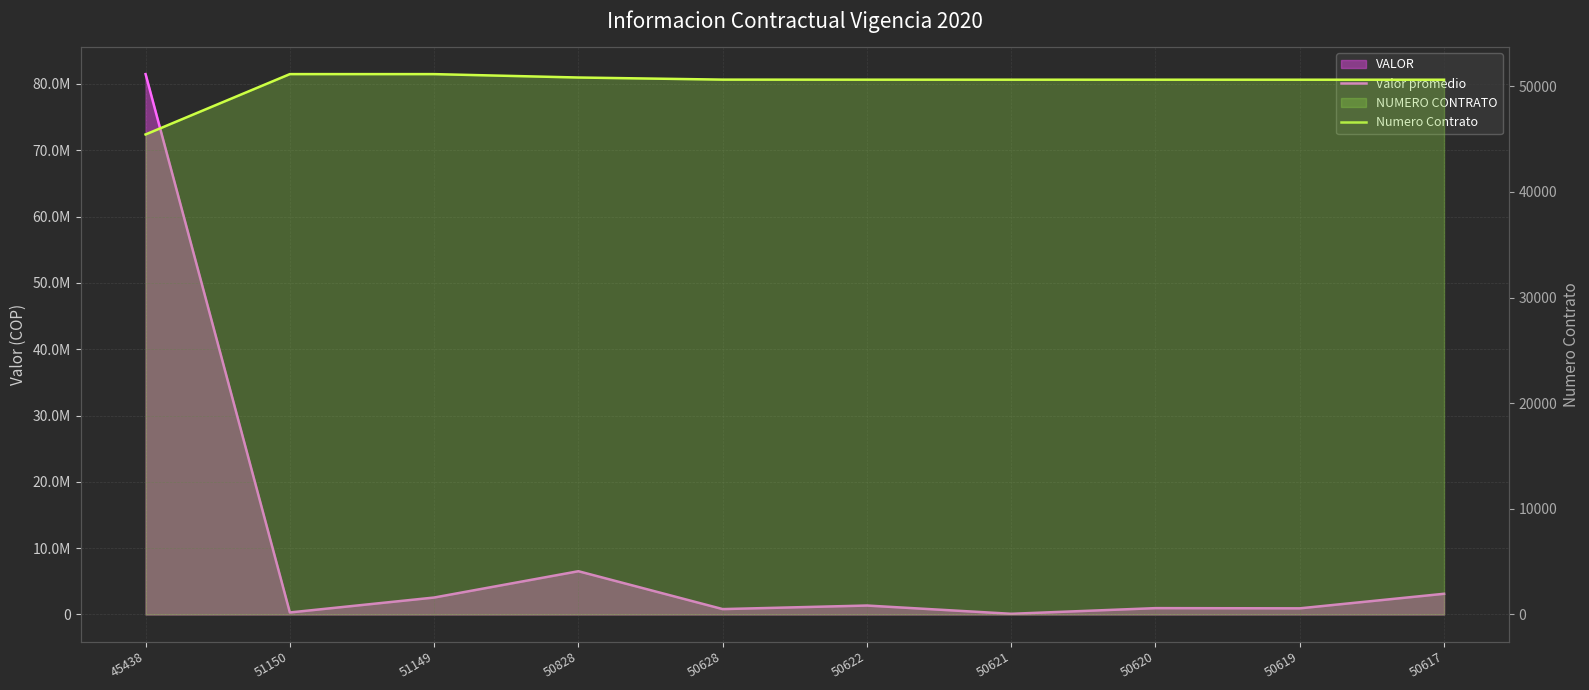

The value of Numero Contrato at 50622 is 87530.2. True or false?

False